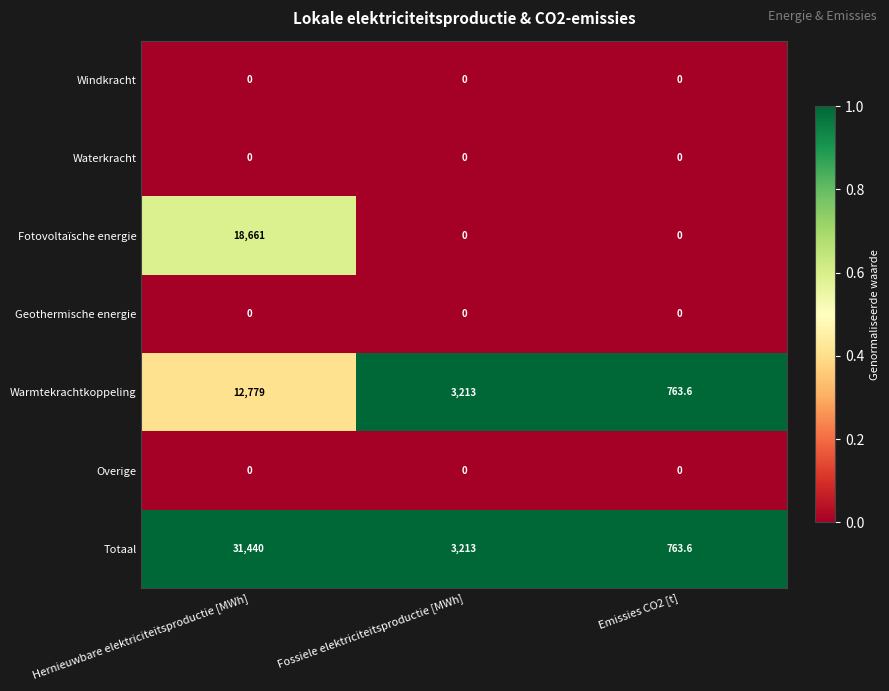

What is the maximum value shown in the chart?

31440.0